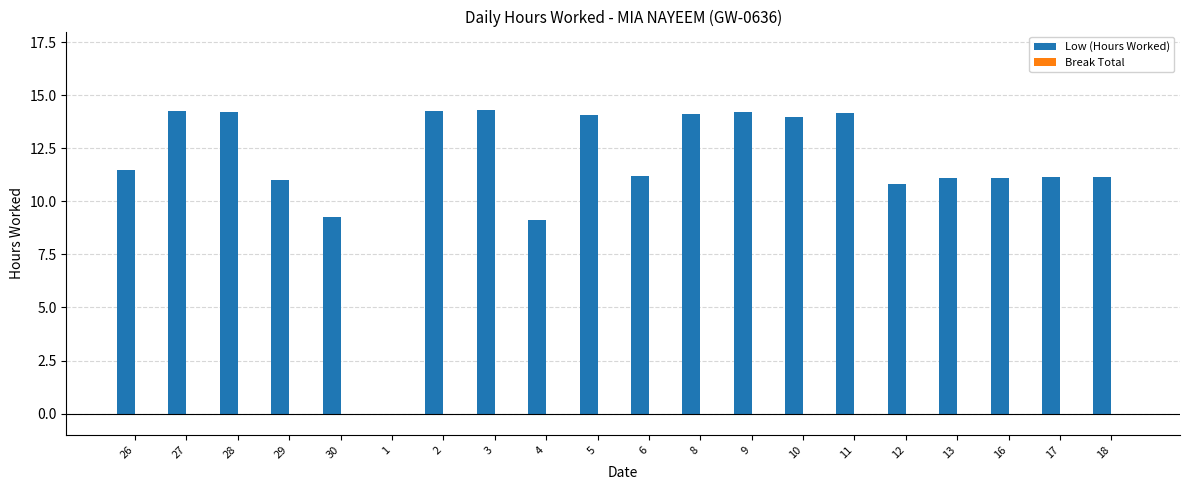

Is it true that the value at 5 is 14.1?

True